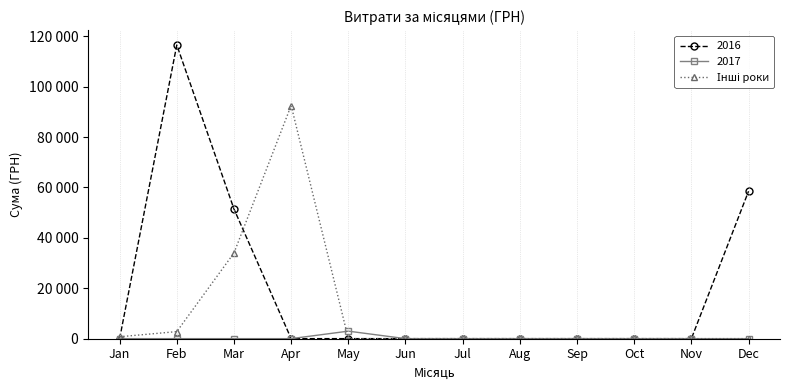

Is this an area chart (filled region under the line)?

No